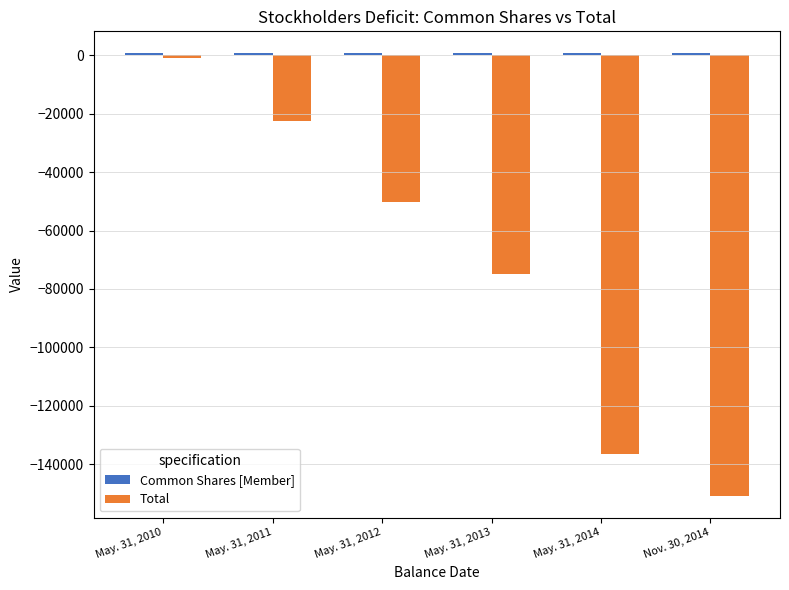

At which category is the sum across all series the highest?

May. 31, 2010